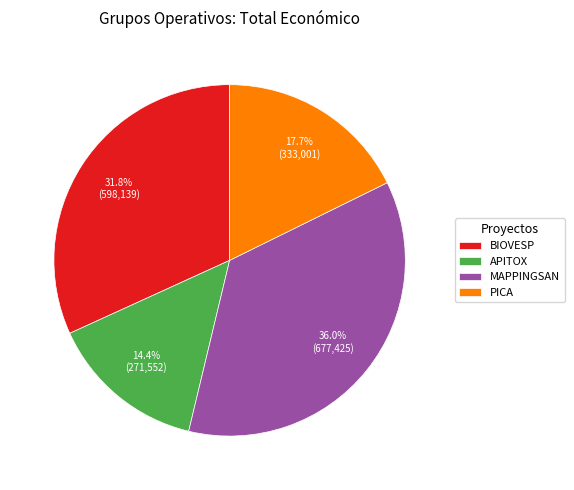

Rank the categories by value from highest to lowest.

MAPPINGSAN, BIOVESP, PICA, APITOX